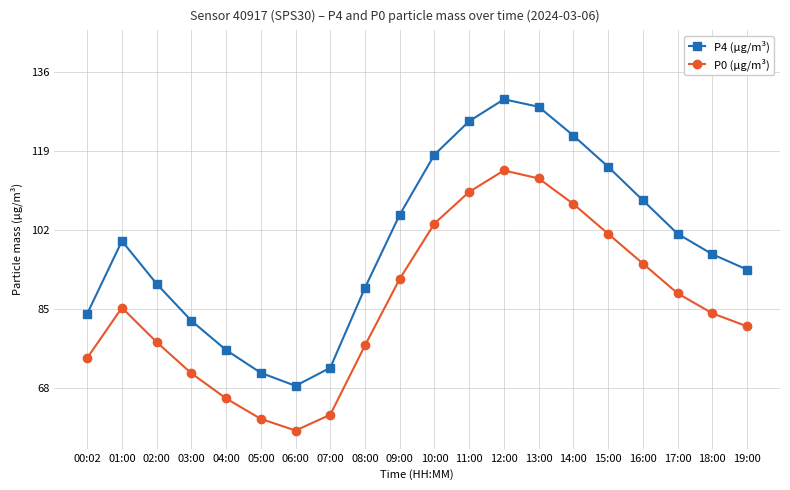

How many data points does each series have?

20